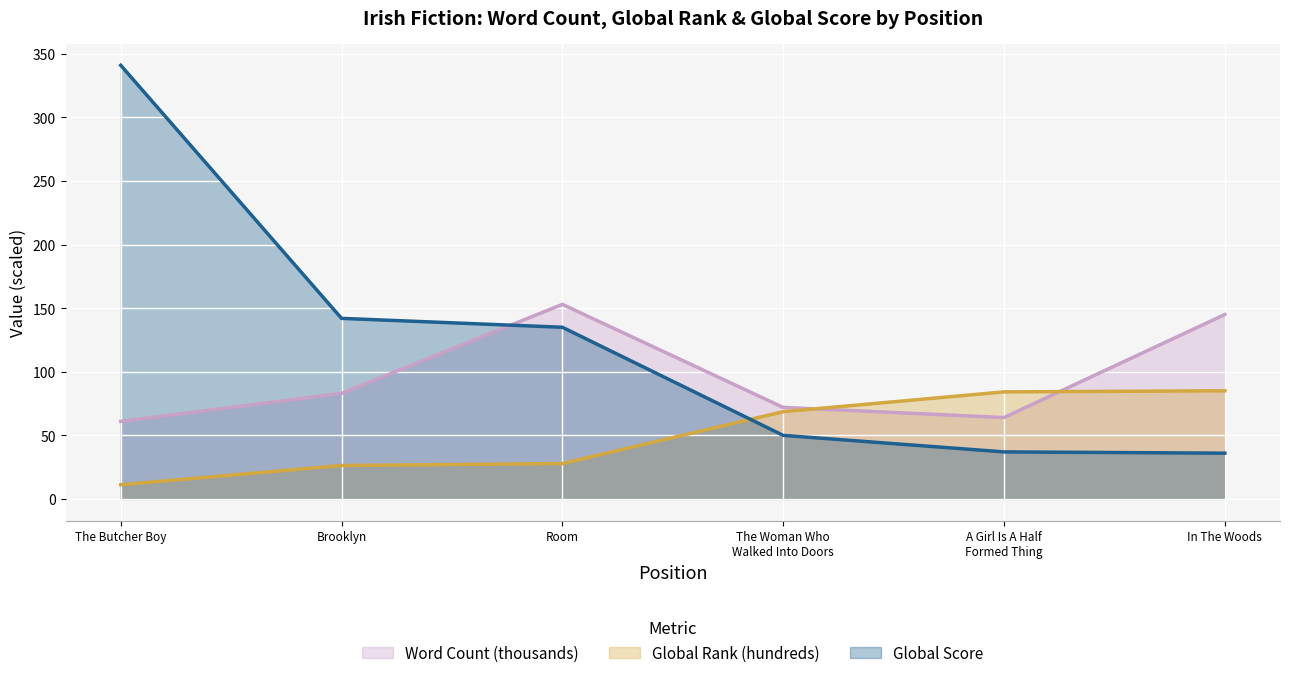

What is the minimum value shown in the chart?

11.2